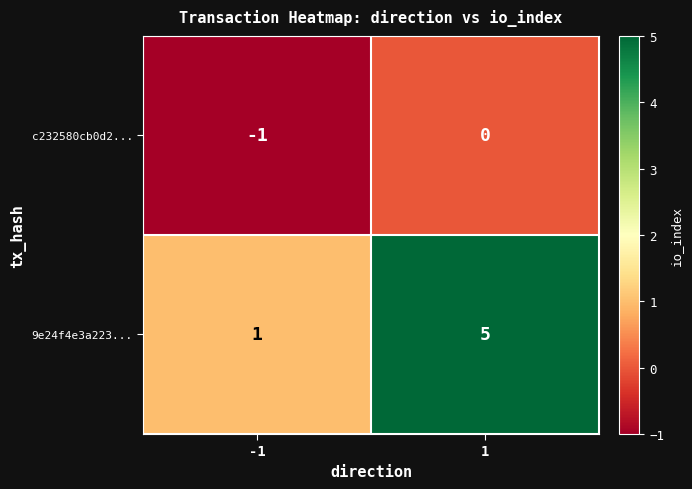

Reading left to right, transcribe all the data shown in this chart.

c232580cb0d2...: -1	0
9e24f4e3a223...: 1	5